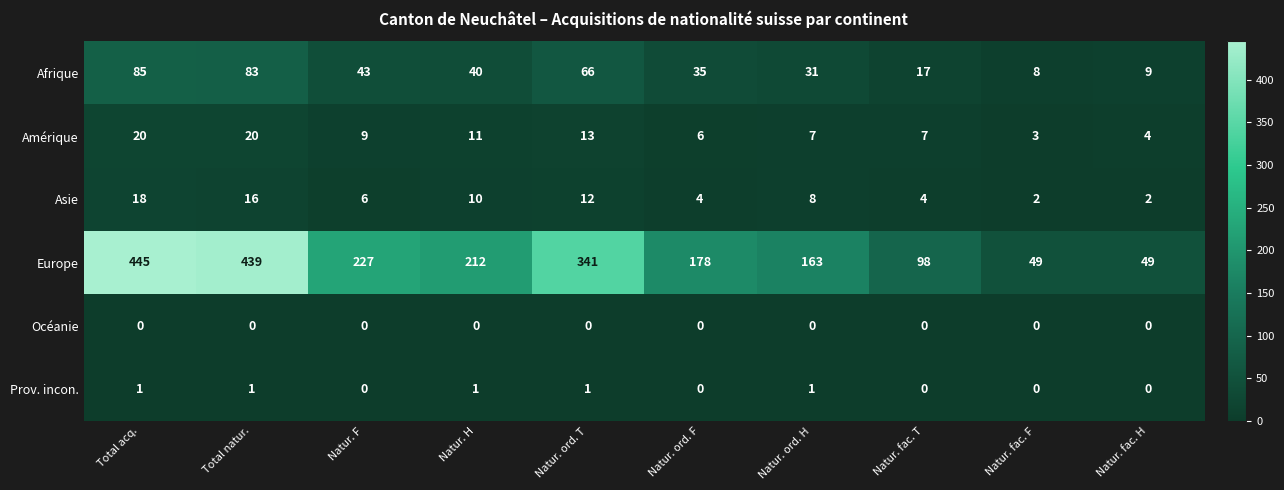

The value of Amérique at Natur. fac. F is 1. True or false?

False